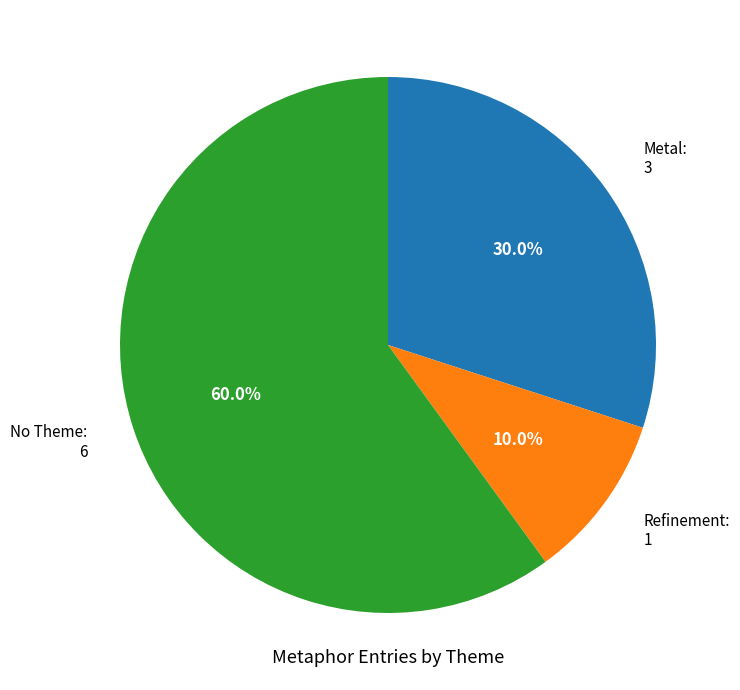

Count the number of slices in the pie.

3